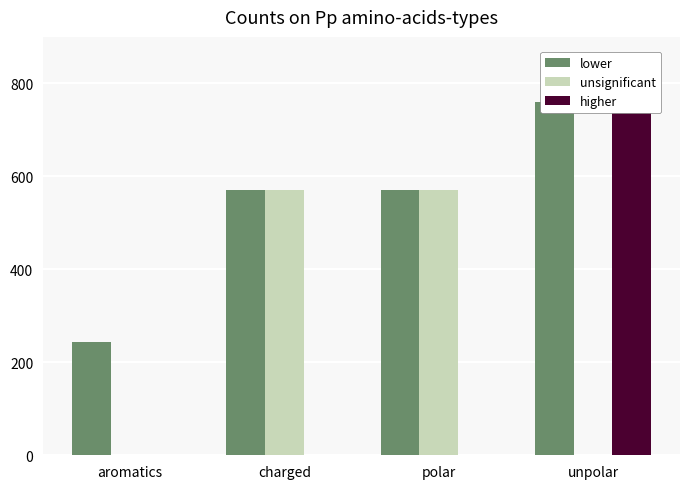

What is the average value of the lower series?

536